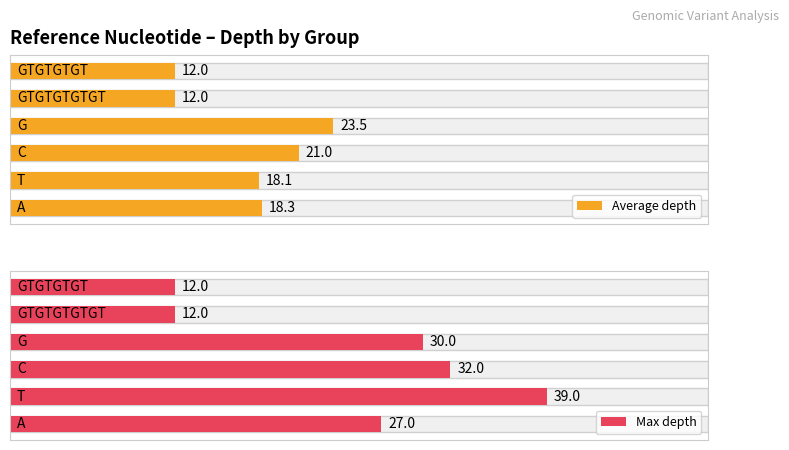

What is the difference between the Average depth values at 0 and 3?

5.2